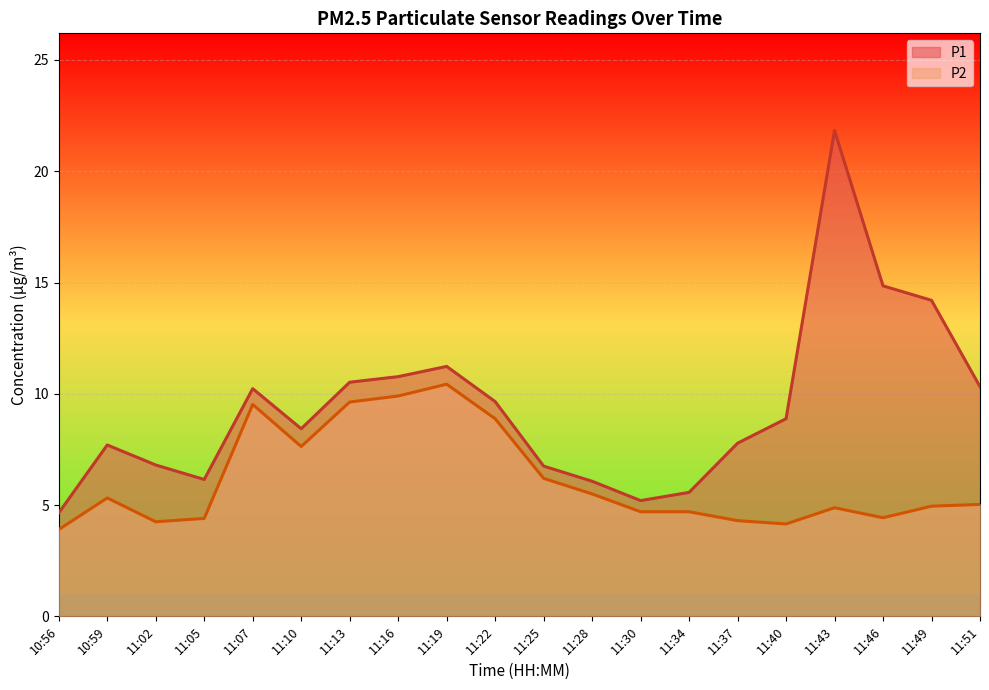

What position from the left is 11:51?

20